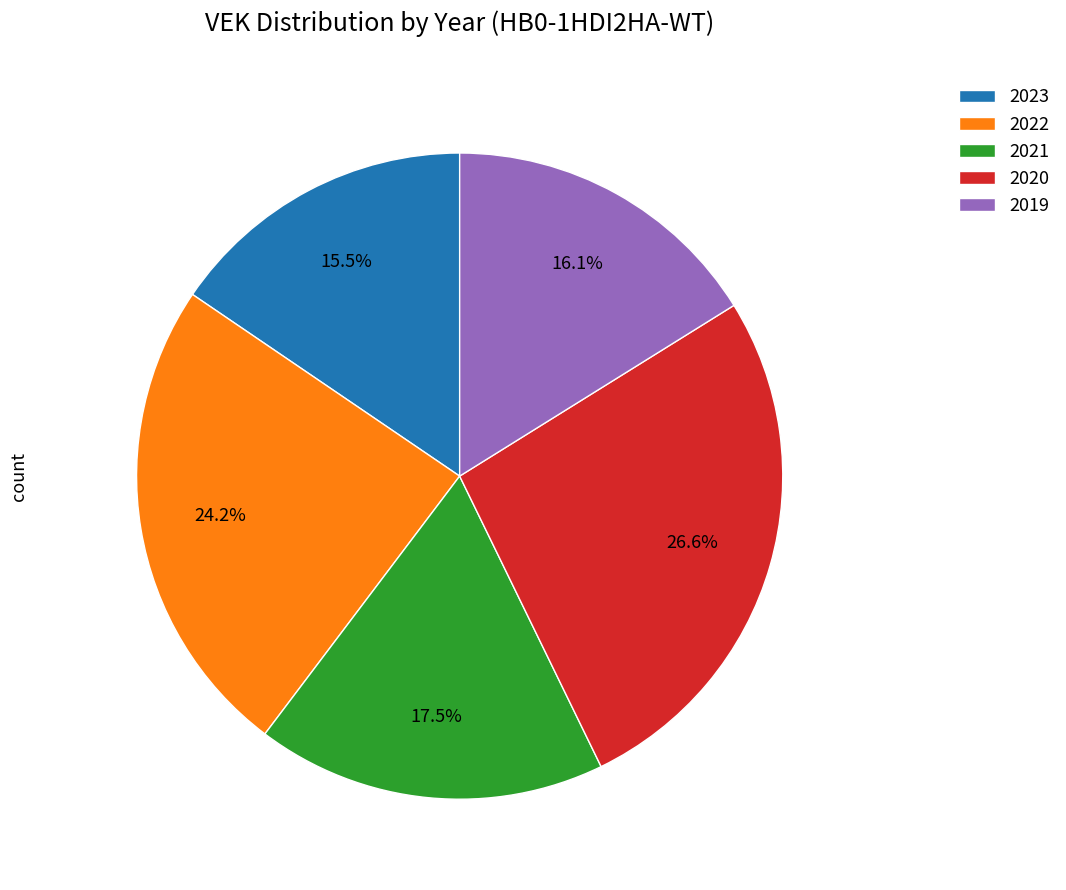

Count the number of slices in the pie.

5